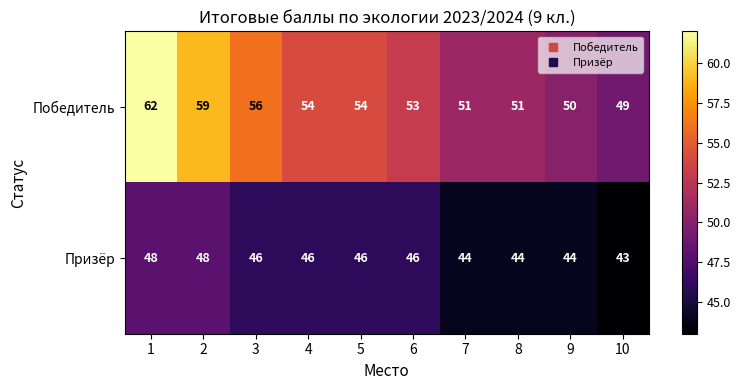

What is the lowest value of the Призёр series?

43